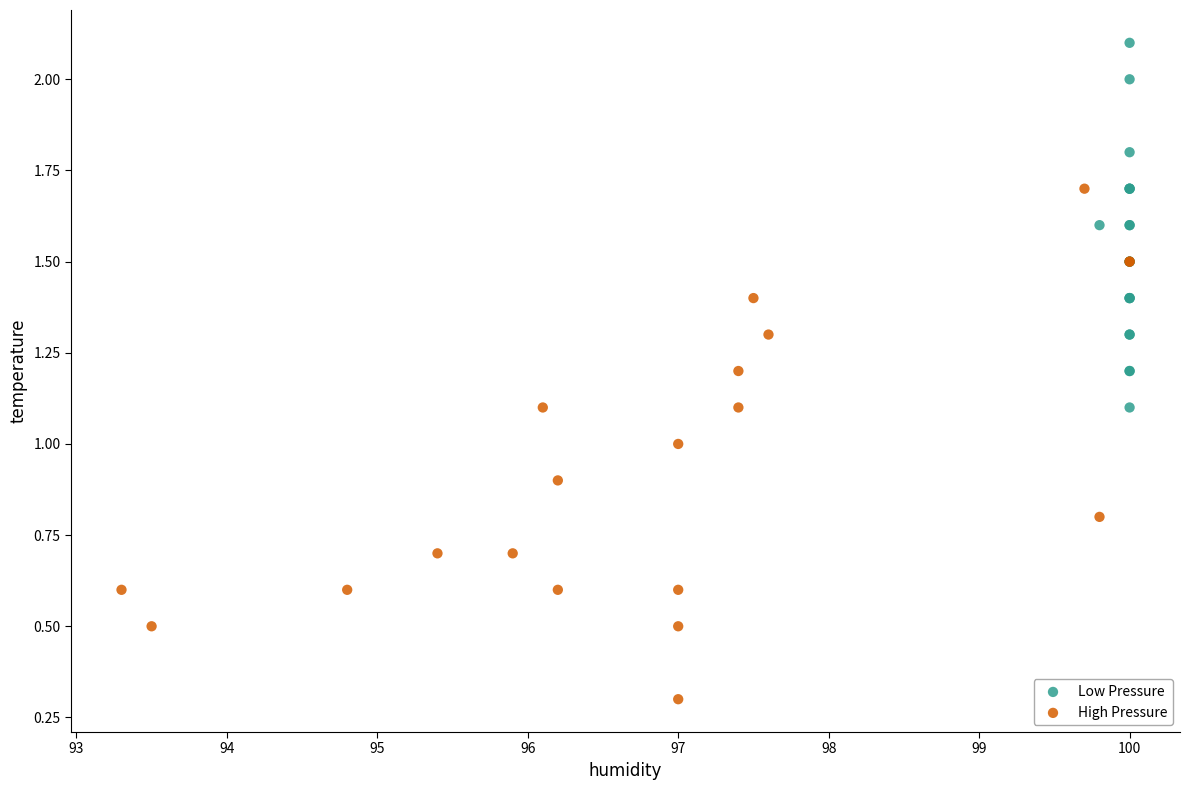

Which series has the widest spread of Y values?

High Pressure